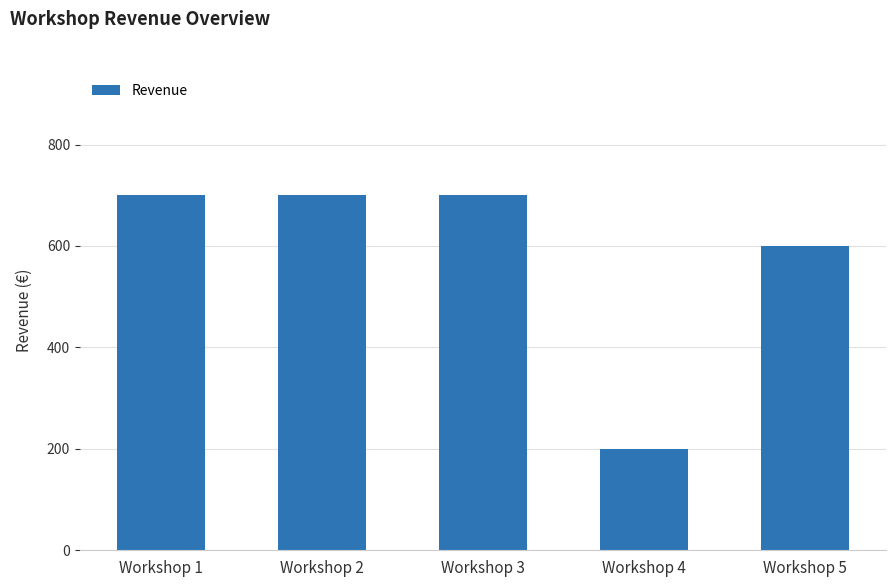

How many bars are there in total?

5